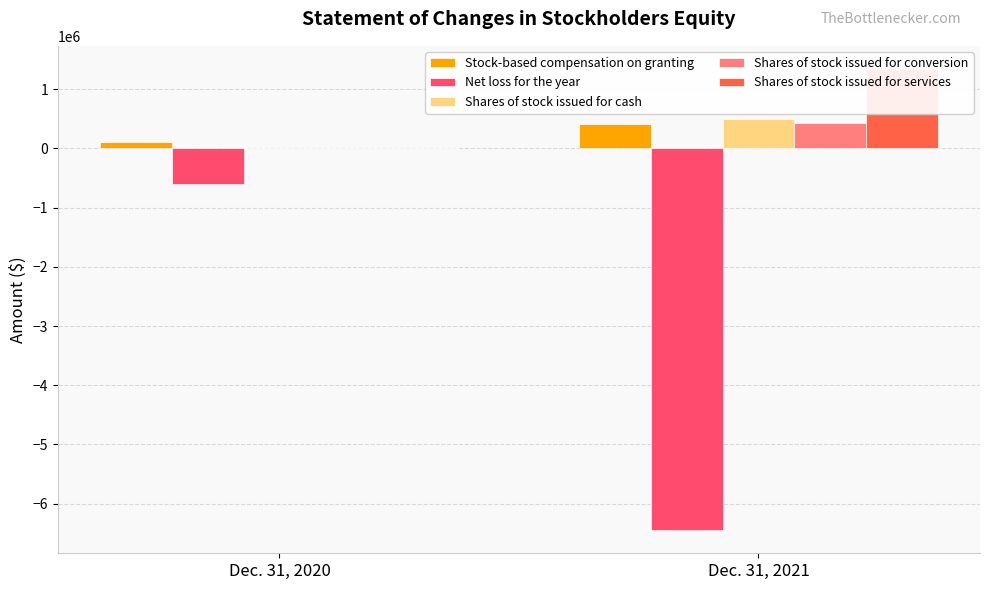

Reading right to left, what are all the values shown in this chart?

Stock-based compensation on granting: 412447	104638
Net loss for the year: -6450479	-601432
Shares of stock issued for cash: 494500	0
Shares of stock issued for conversion: 427568	0
Shares of stock issued for services: 1344995	0